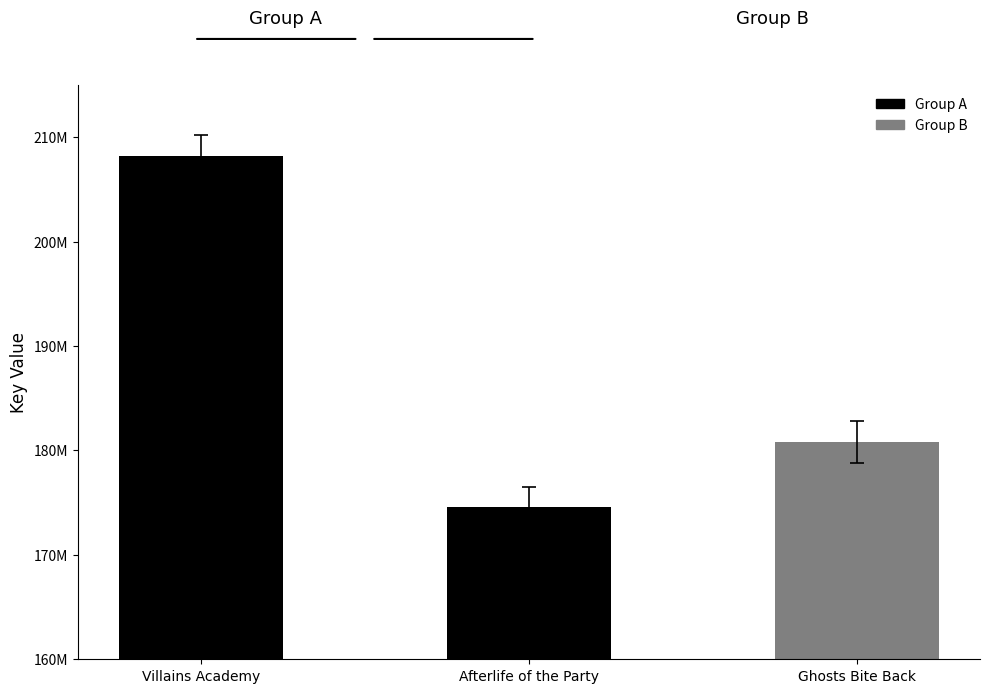

What position from the right is Villains Academy?

3